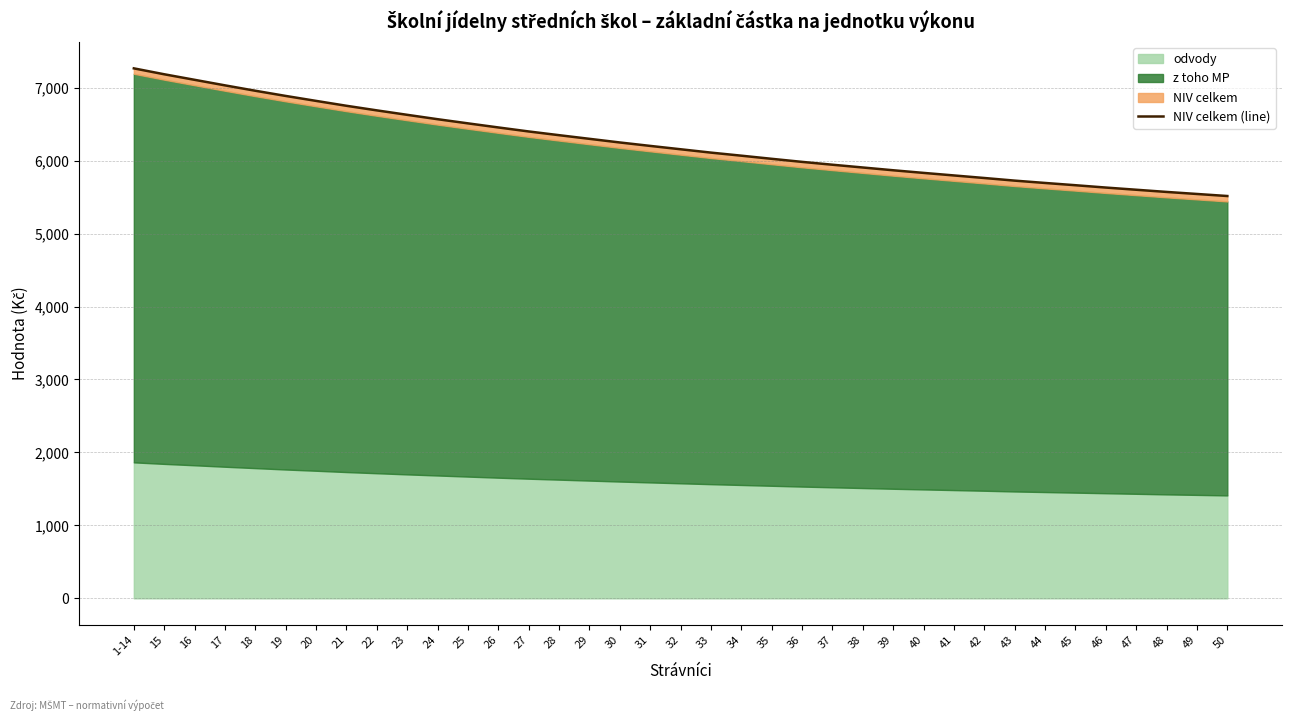

Reading right to left, list all the values displayed in this chart.

50=5515	49=5543	48=5571	47=5601	46=5631	45=5663	44=5694	43=5726	42=5762	41=5797	40=5832	39=5868	38=5906	37=5944	36=5983	35=6025	34=6068	33=6110	32=6156	31=6202	30=6249	29=6299	28=6349	27=6400	26=6455	25=6511	24=6568	23=6628	22=6689	21=6752	20=6819	19=6887	18=6958	17=7032	16=7108	15=7184	1-14=7265